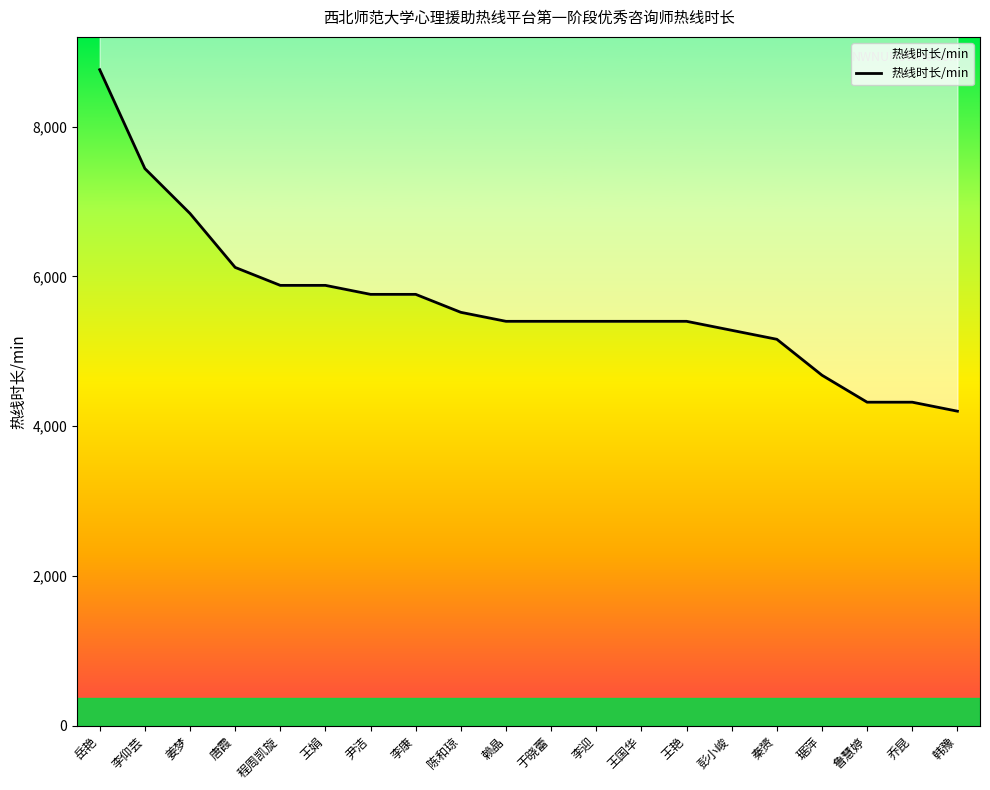

What is the label of the 15th point from the right?

王娟